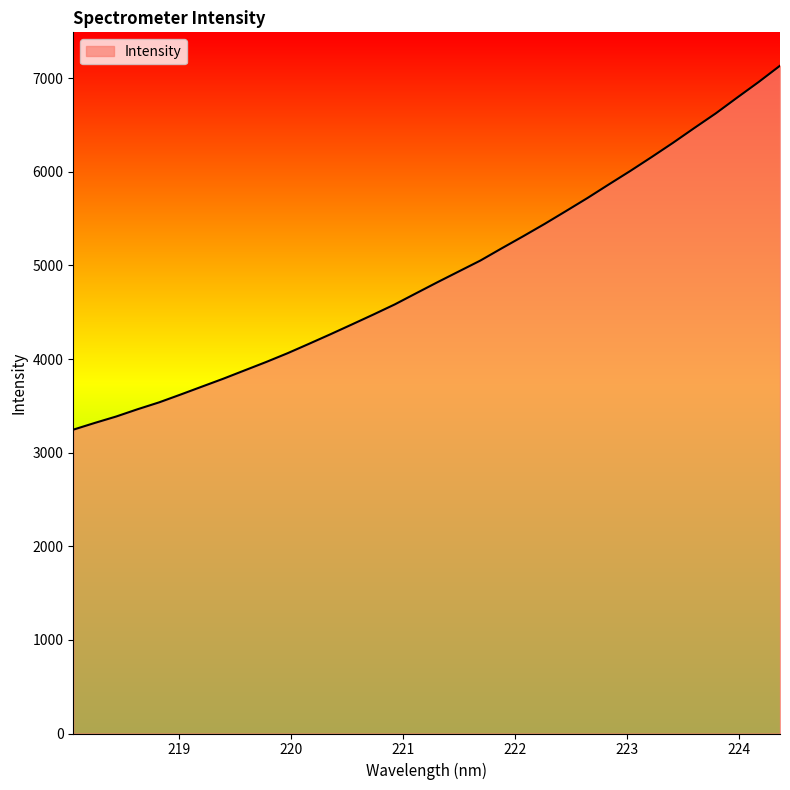

What is the greatest value displayed?

7132.9